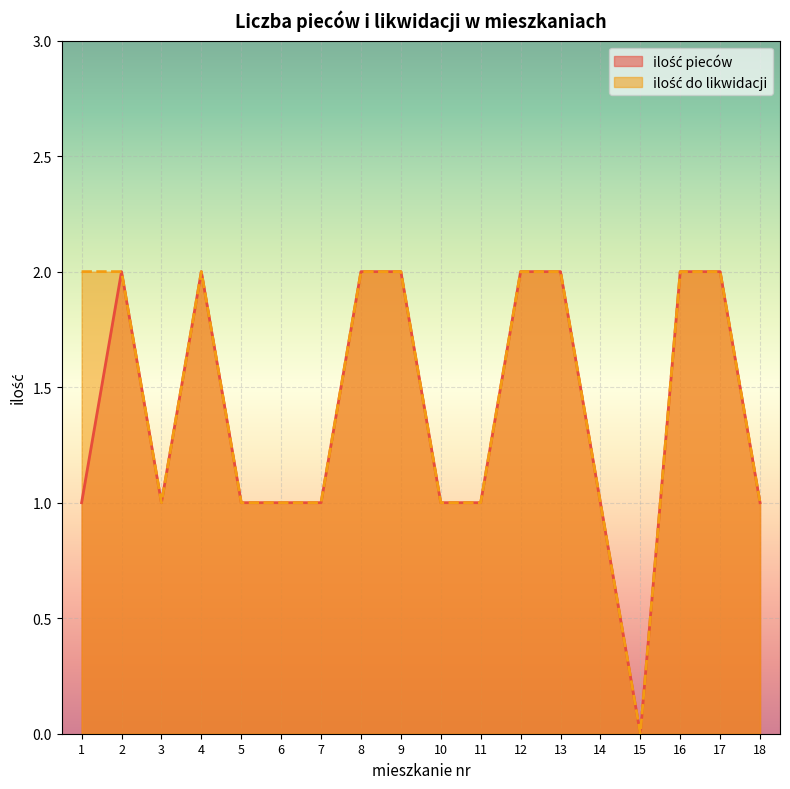

Is it true that ilość pieców equals 0 at 14?

False